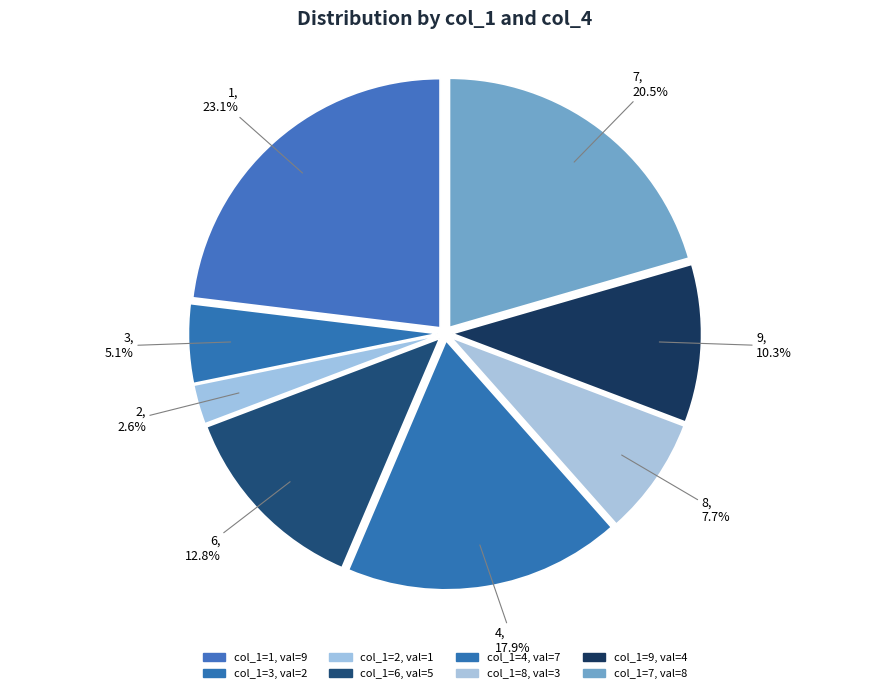

Rank the categories by value from highest to lowest.

1, 7, 4, 6, 9, 8, 3, 2